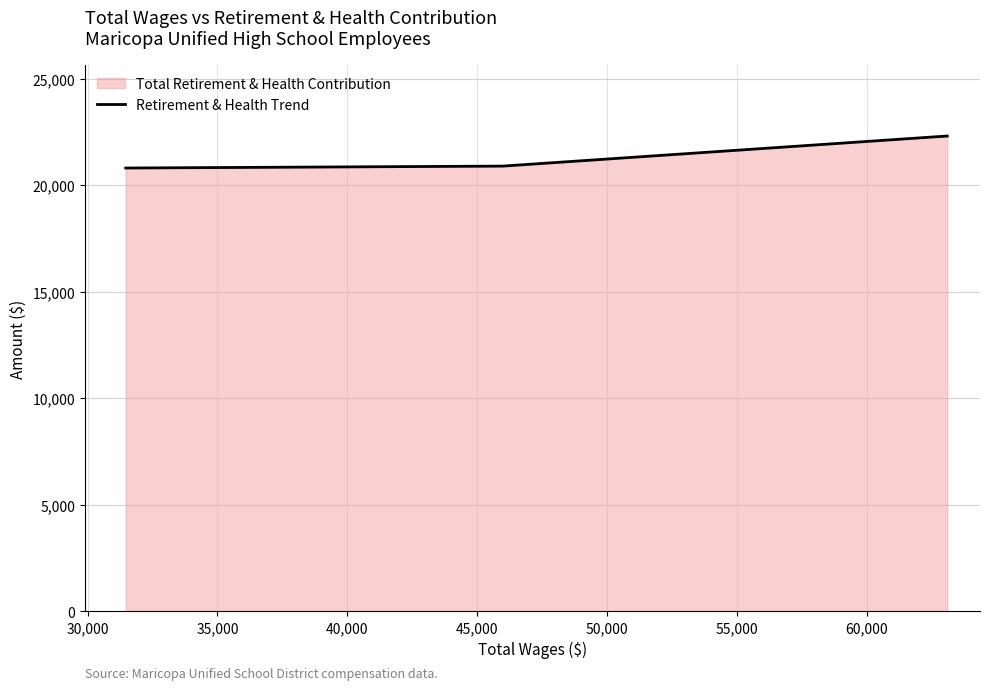

What is the maximum value shown in the chart?

22310